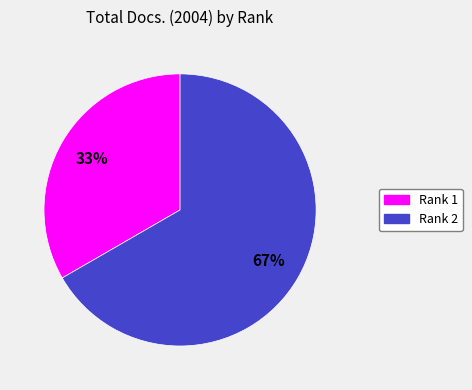

Which slice is the smallest?

Rank 1